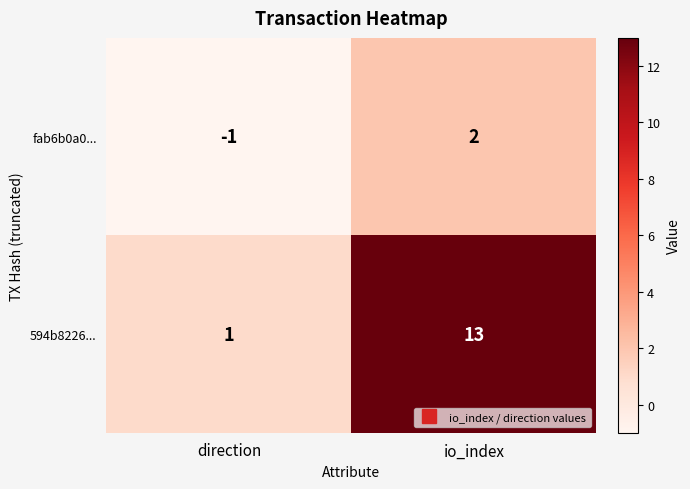

Count the number of categories in the chart.

2